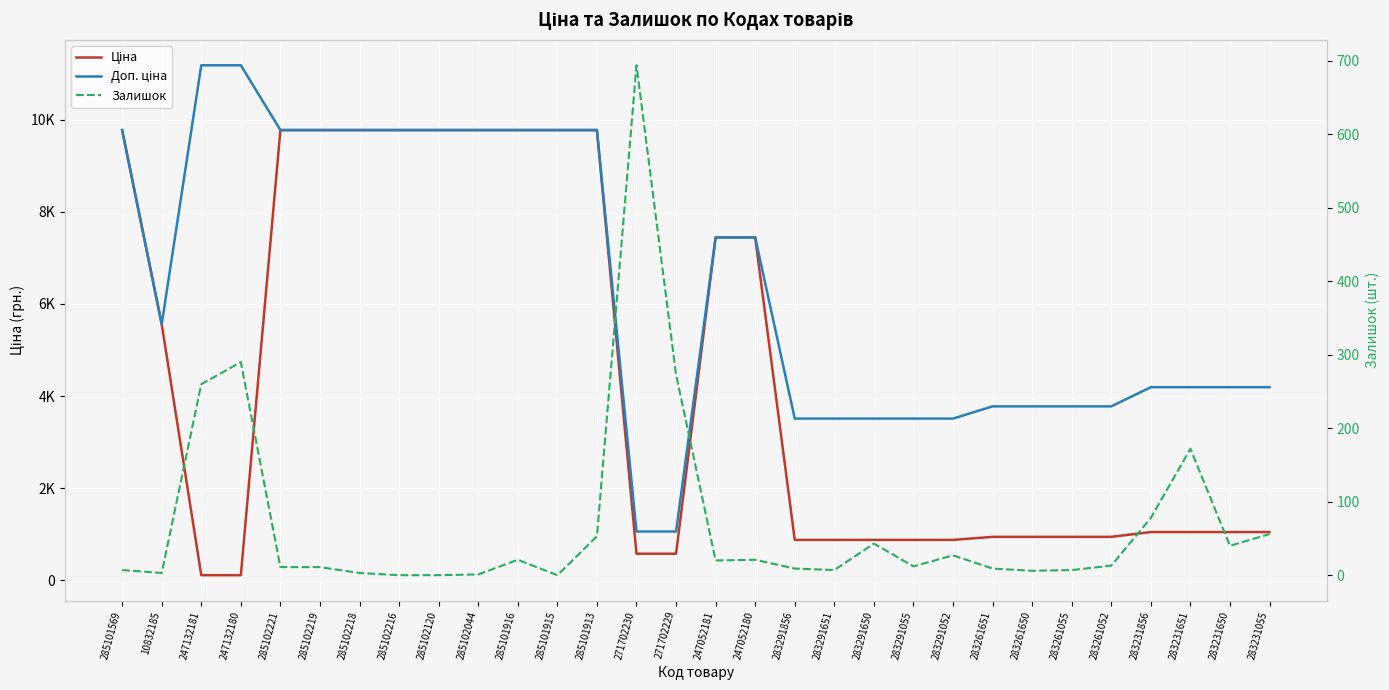

Which has a higher value, 283261651 or 283261055?

283261651